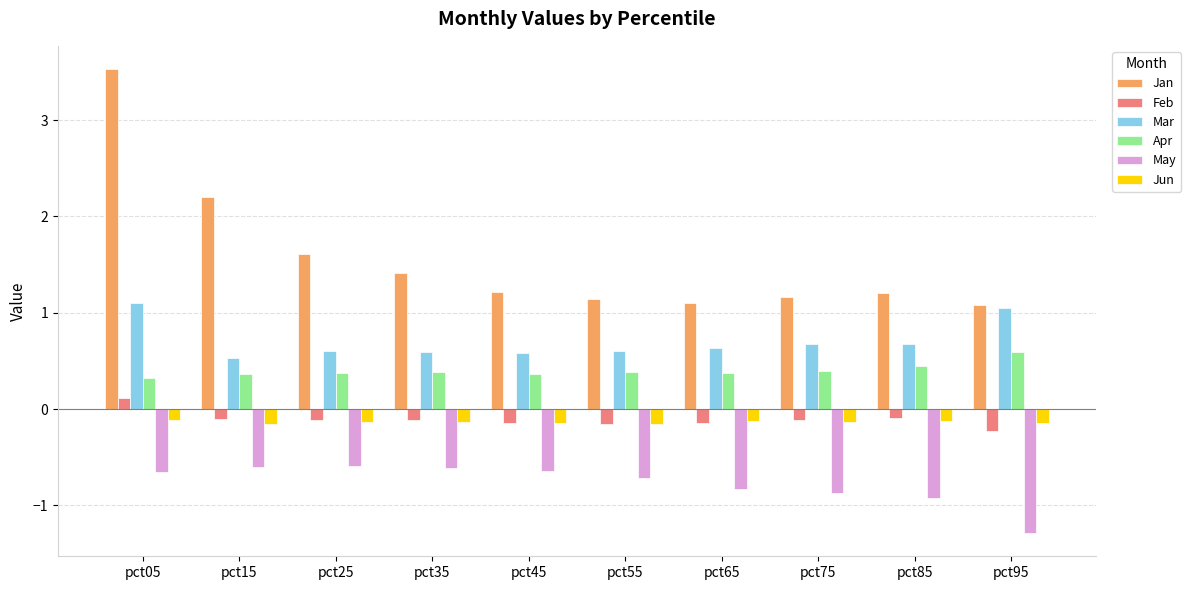

Is it true that Mar equals 0.7 at pct85?

True